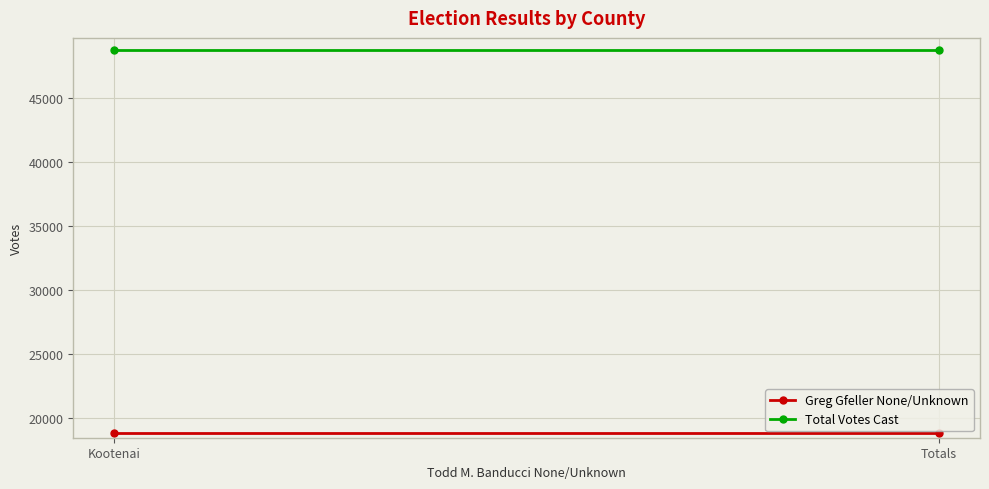

What is the difference between the highest and lowest values at Totals?

29891